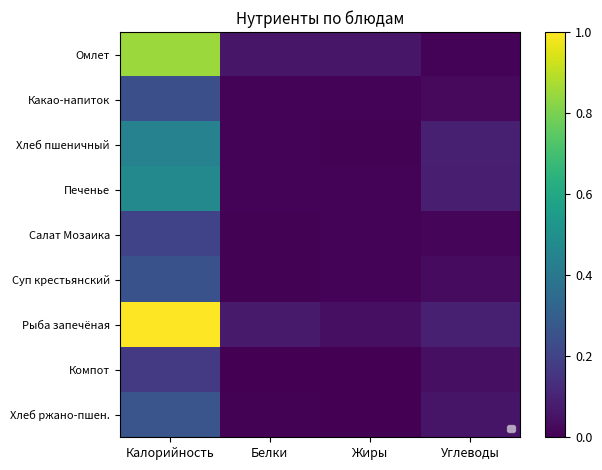

True or false: Хлеб ржано-пшен. has a value of 0.0 at Белки.

False